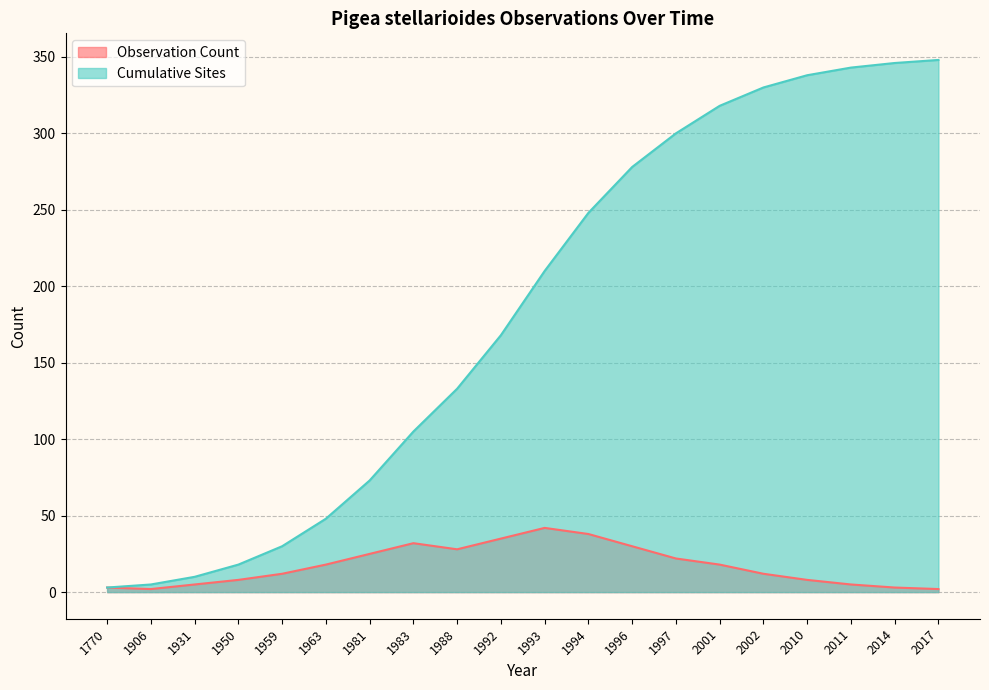

Which category has the highest value in the Observation Count series?

1993